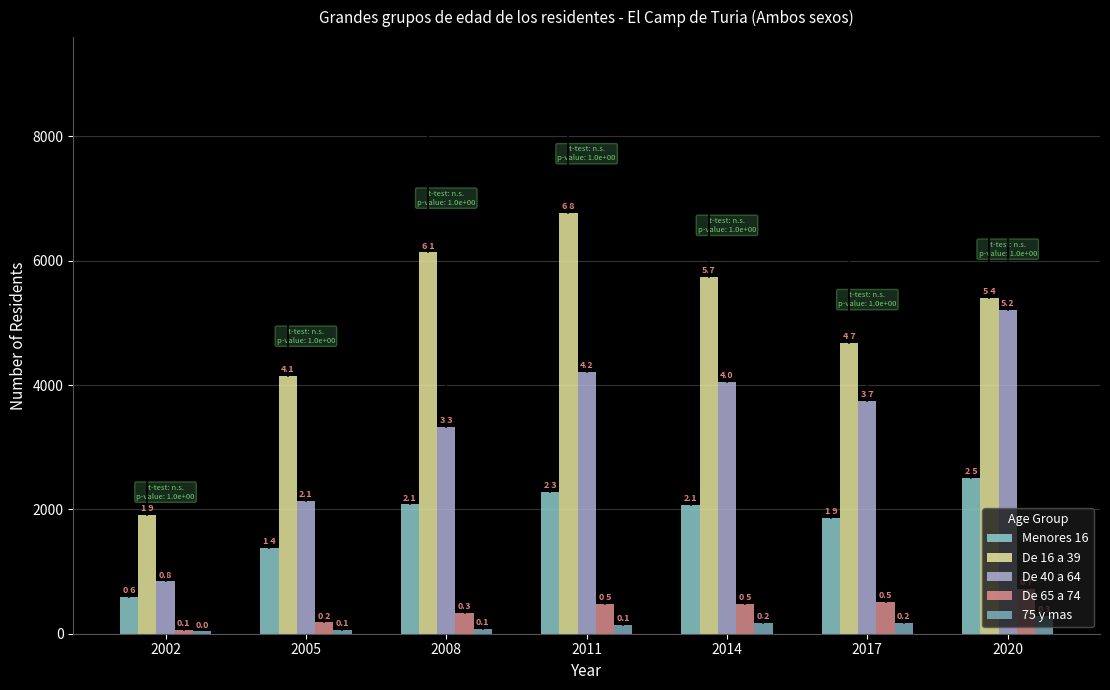

True or false: De 16 a 39 has a value of 10208 at 2011.

False